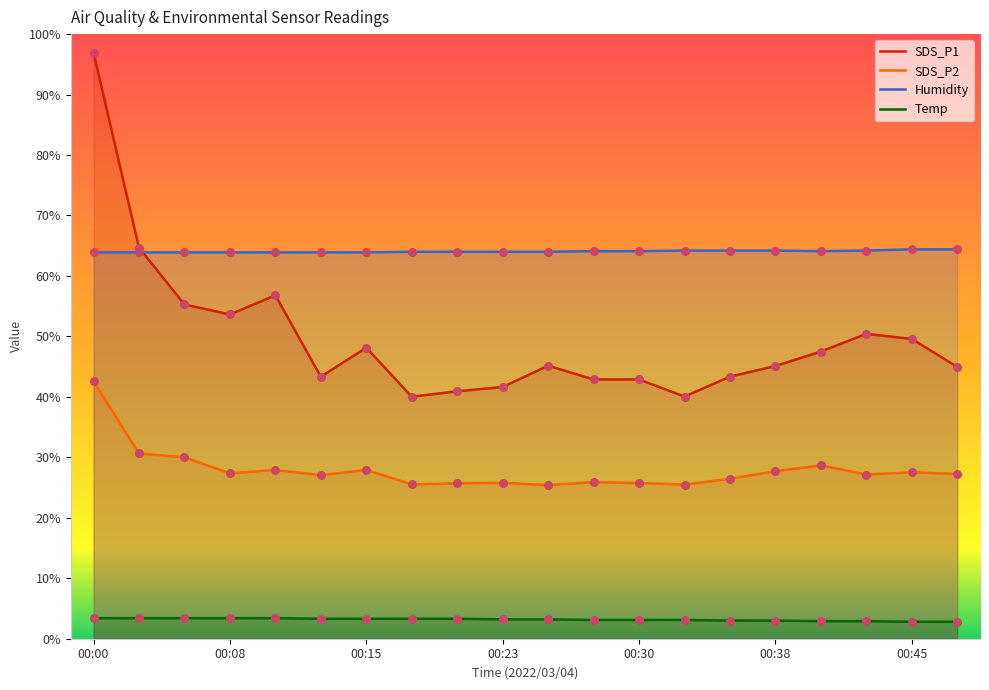

Which series has the largest Y range (max minus min)?

SDS_P1